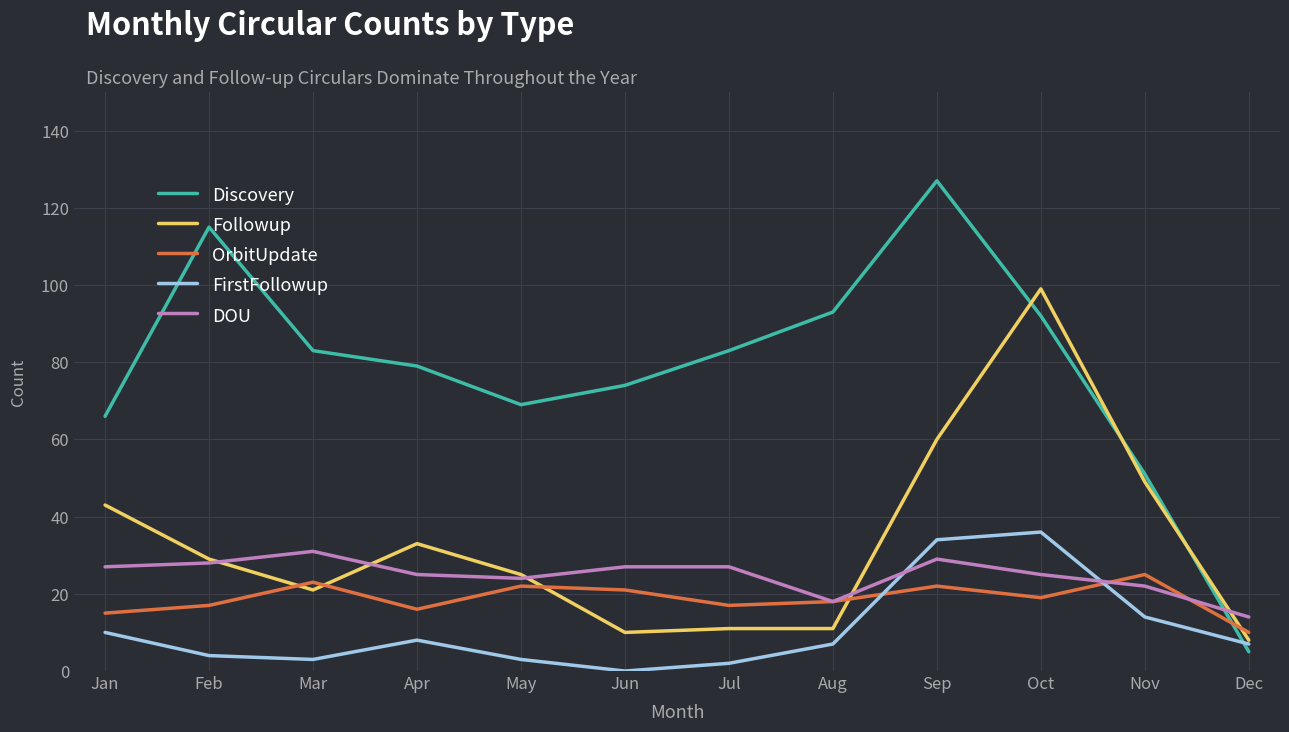

What is the greatest value displayed?

127